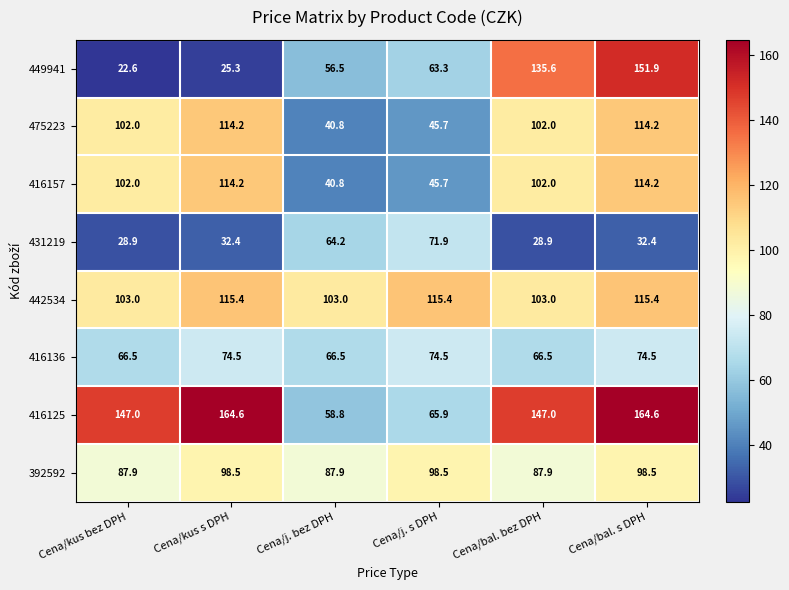

What is the difference between the 431219 values at Cena/j. bez DPH and Cena/j. s DPH?

7.7